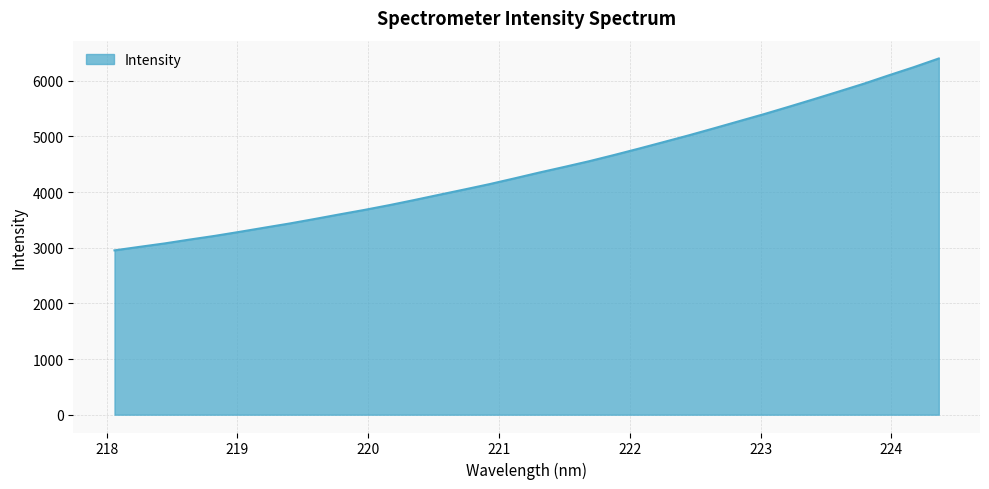

What is the maximum value shown in the chart?

6400.1